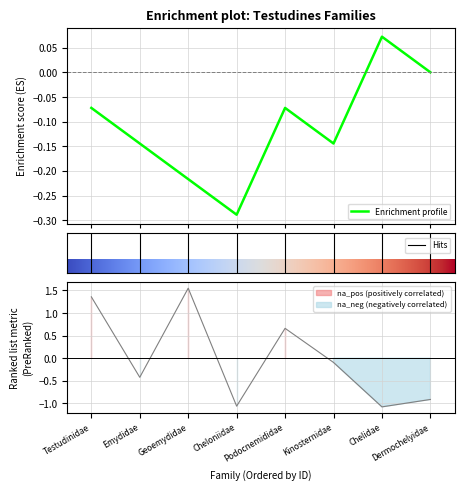

How many interior local peaks (higher than both neighbors) does the data have?

2